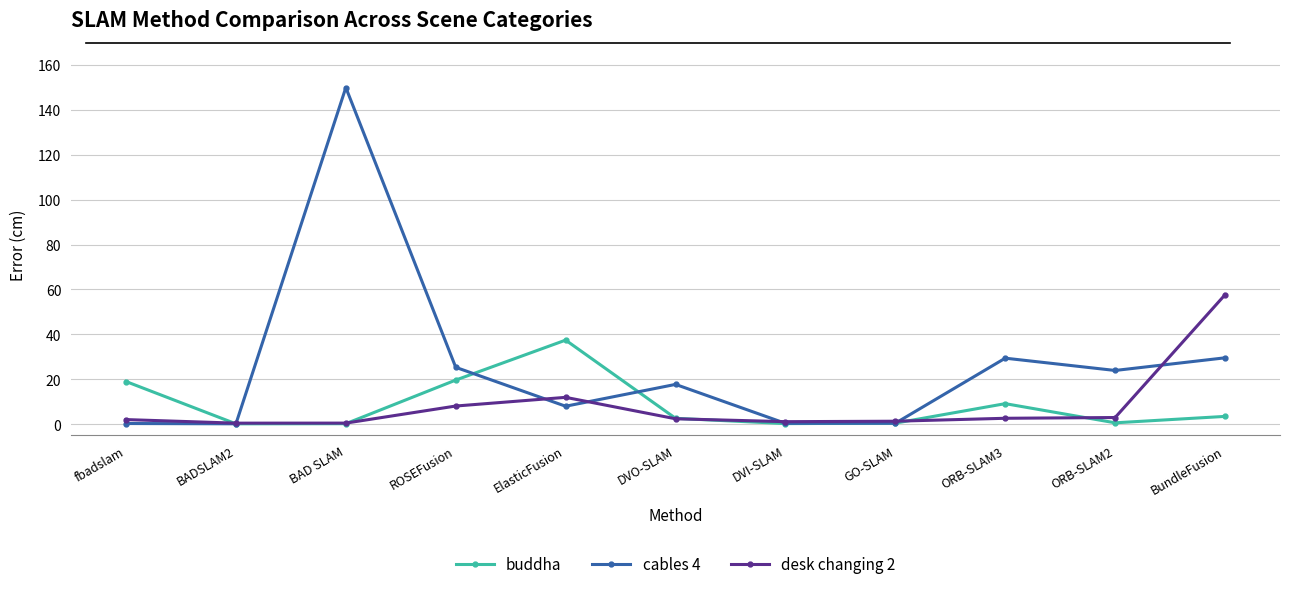

At which category does buddha reach its first local peak?

ElasticFusion